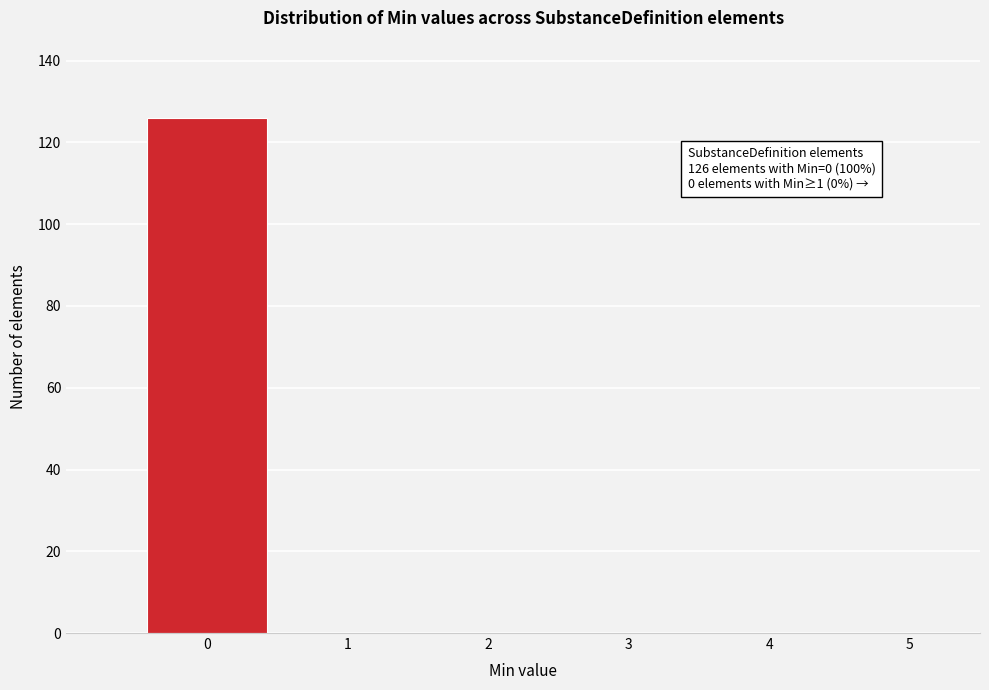

Over which range of the x-axis is the bar tallest?

-0.5 to 0.5